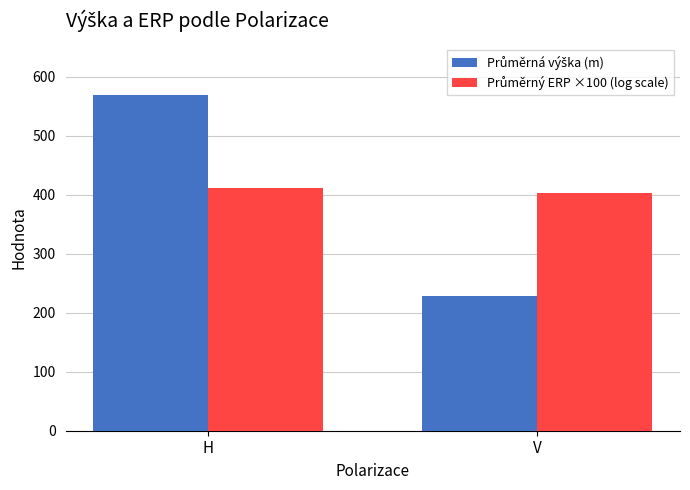

At which category is the sum across all series the highest?

H